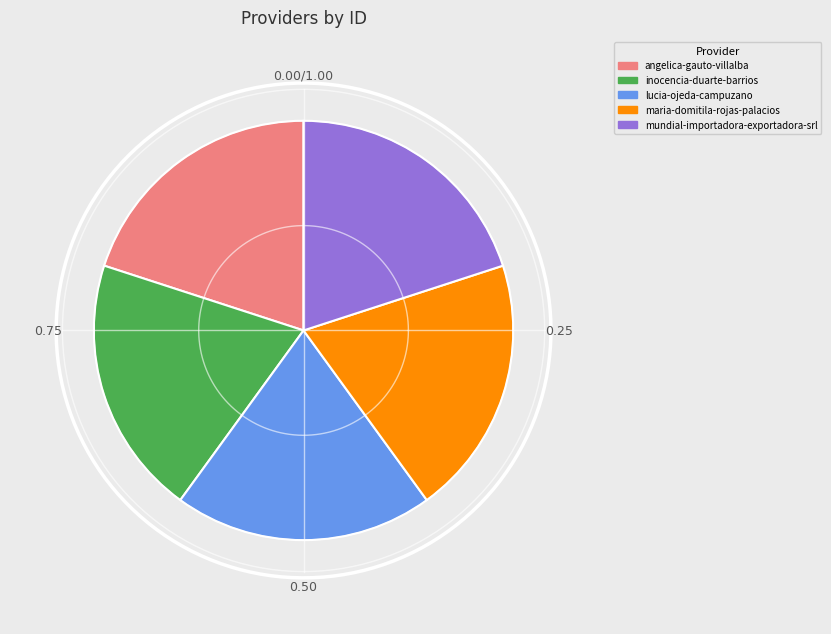

What is the change in value from angelica-gauto-villalba to inocencia-duarte-barrios?

-2